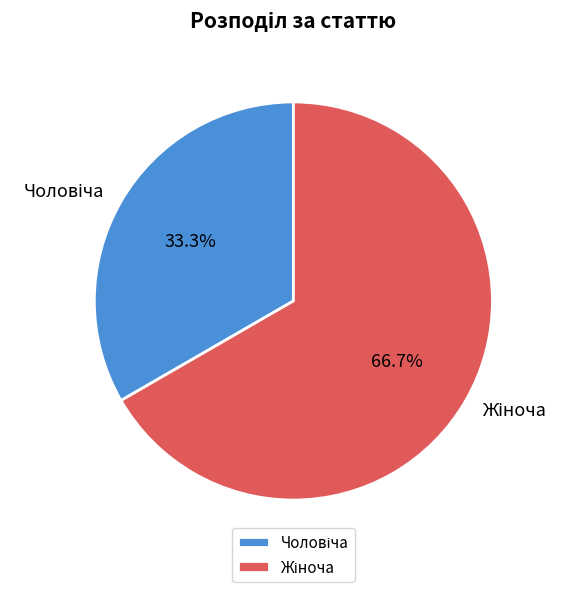

Is there any slice that represents more than half of the pie?

Yes